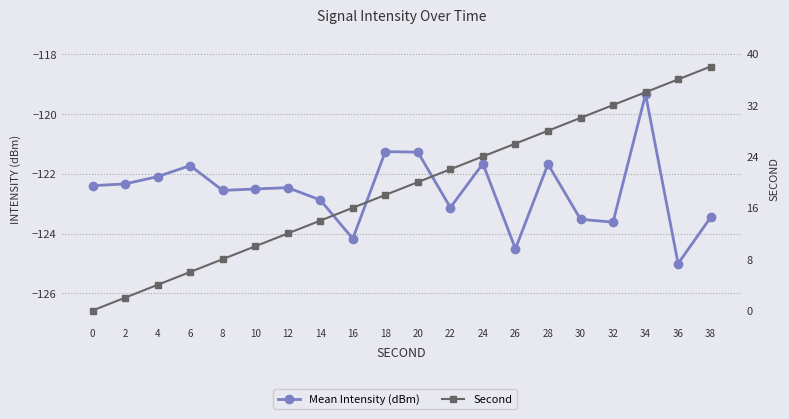

True or false: Mean Intensity (dBm) has more than 1 interior local peaks.

True